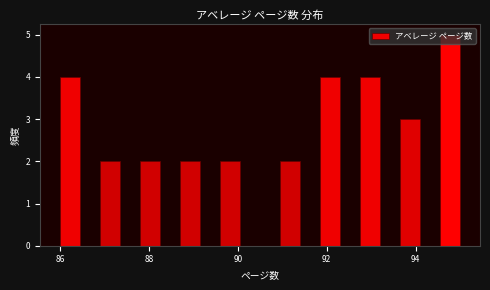

Read against the x-axis, roughly where is the centre of the tallest bar?

94.8